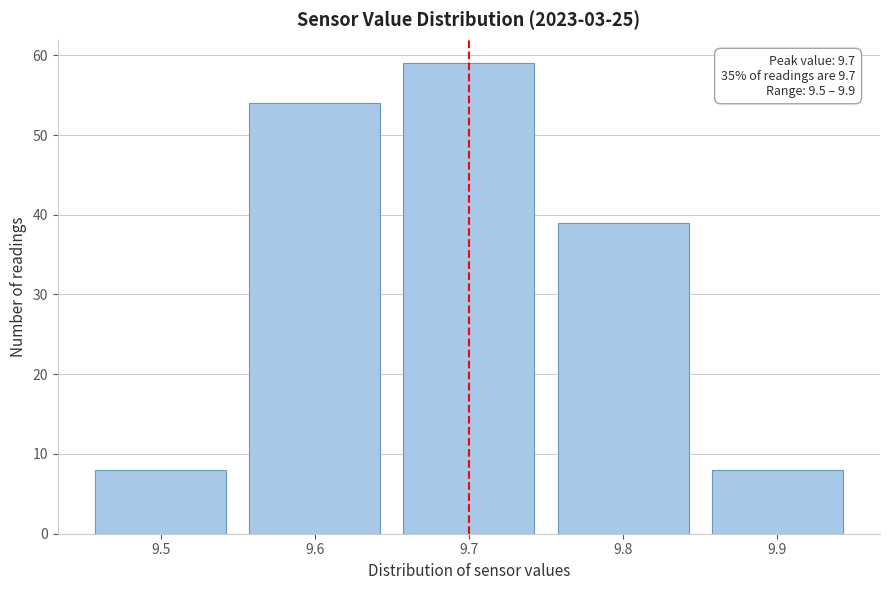

Over which range of the x-axis is the bar tallest?

9.65 to 9.75